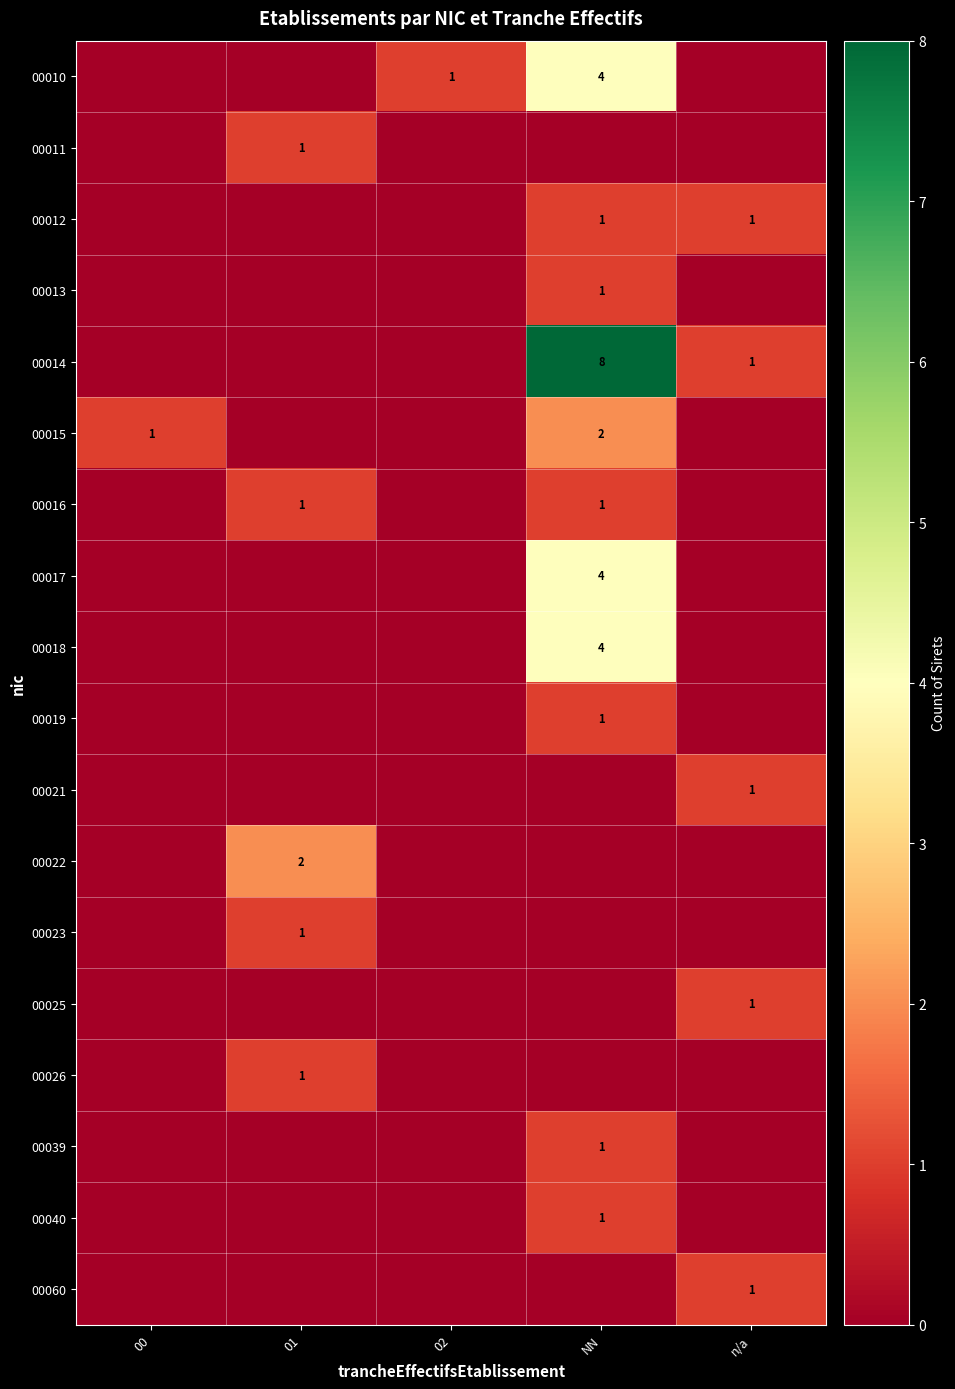

How many 00010 values are between 0 and 1?

4